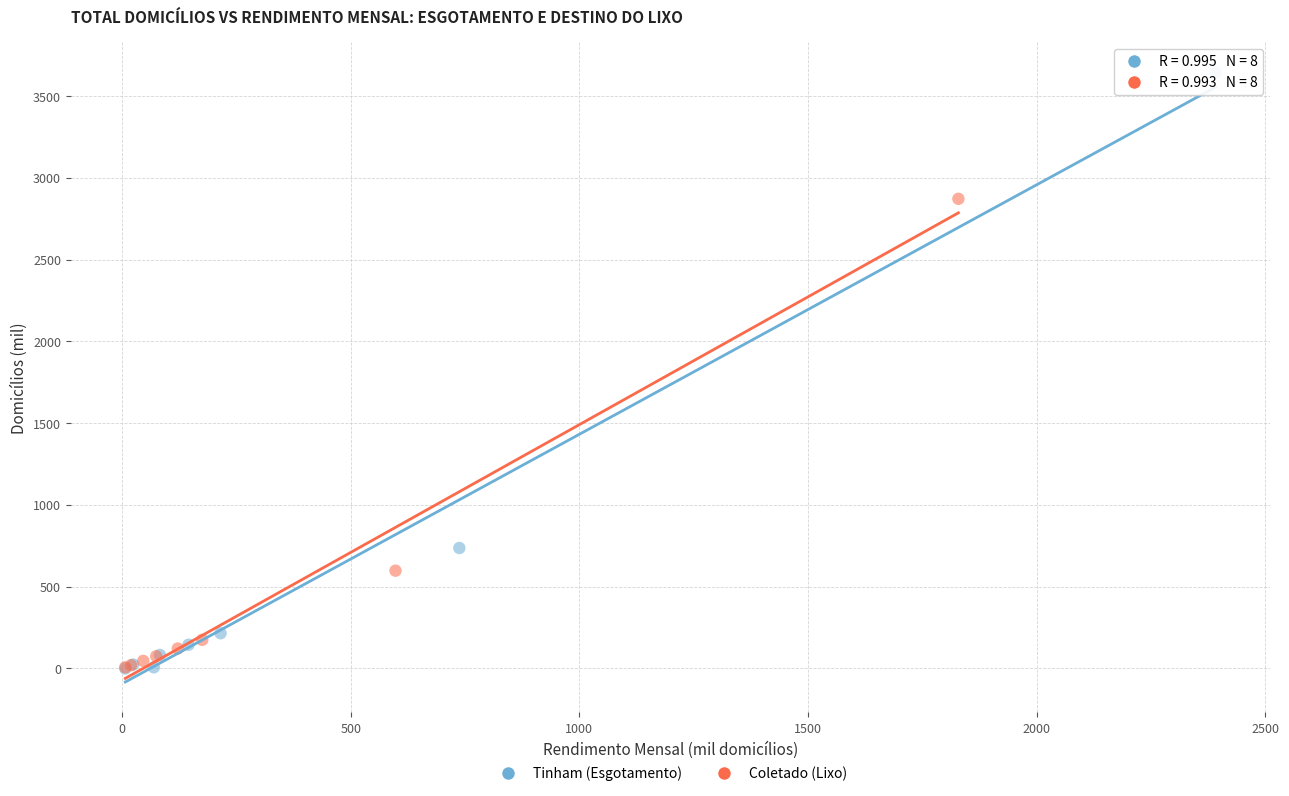

Which series has the widest spread of Y values?

Tinham (Esgotamento)